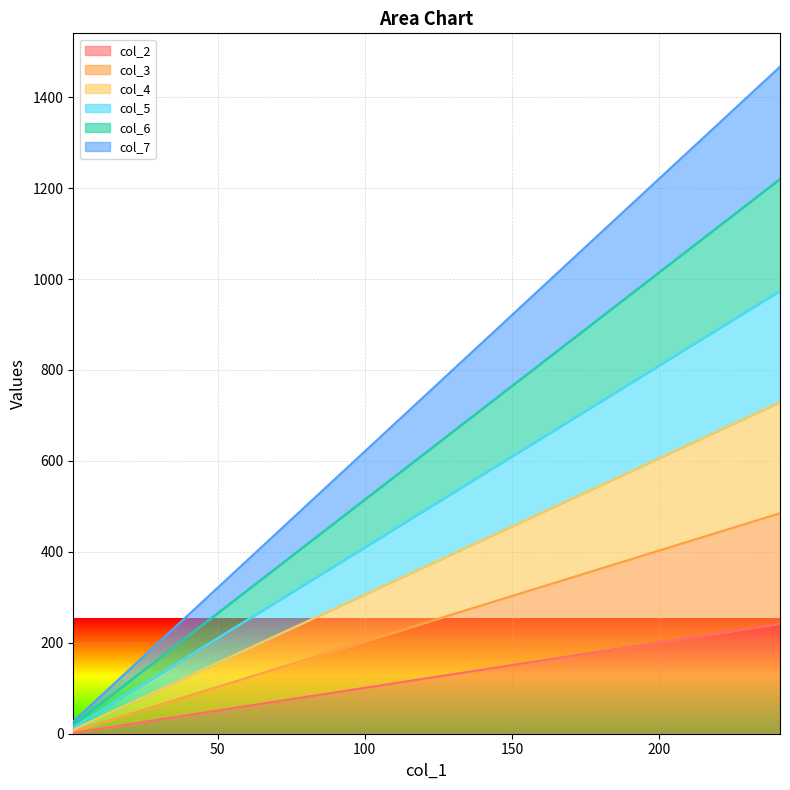

What are all the series names shown in the legend?

col_2, col_3, col_4, col_5, col_6, col_7